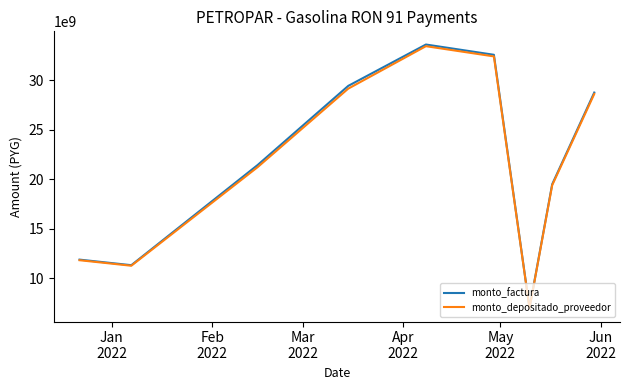

Does the chart display data point markers on the line(s)?

No